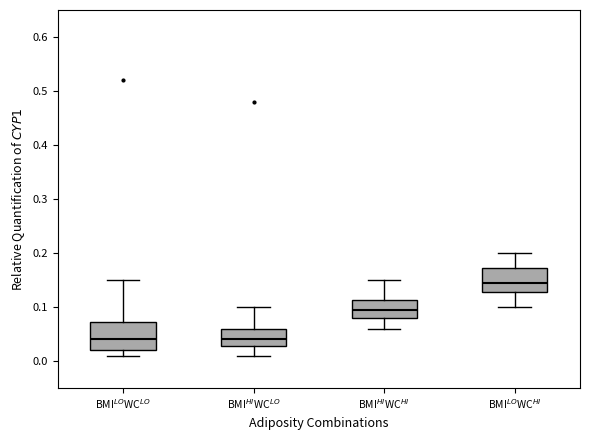

Reading left to right, read every box against the y-axis: the position of its median line, the range the box covers, and the ends of its whiskers. The values are not printed on the chart, so give them approximately, as read against the axis.

BMI$^{LO}$WC$^{LO}$: median 0.04, box 0.02 to 0.07, whiskers 0.01 to 0.15
BMI$^{HI}$WC$^{LO}$: median 0.04, box 0.03 to 0.06, whiskers 0.01 to 0.10
BMI$^{HI}$WC$^{HI}$: median 0.10, box 0.08 to 0.11, whiskers 0.06 to 0.15
BMI$^{LO}$WC$^{HI}$: median 0.15, box 0.13 to 0.17, whiskers 0.10 to 0.20